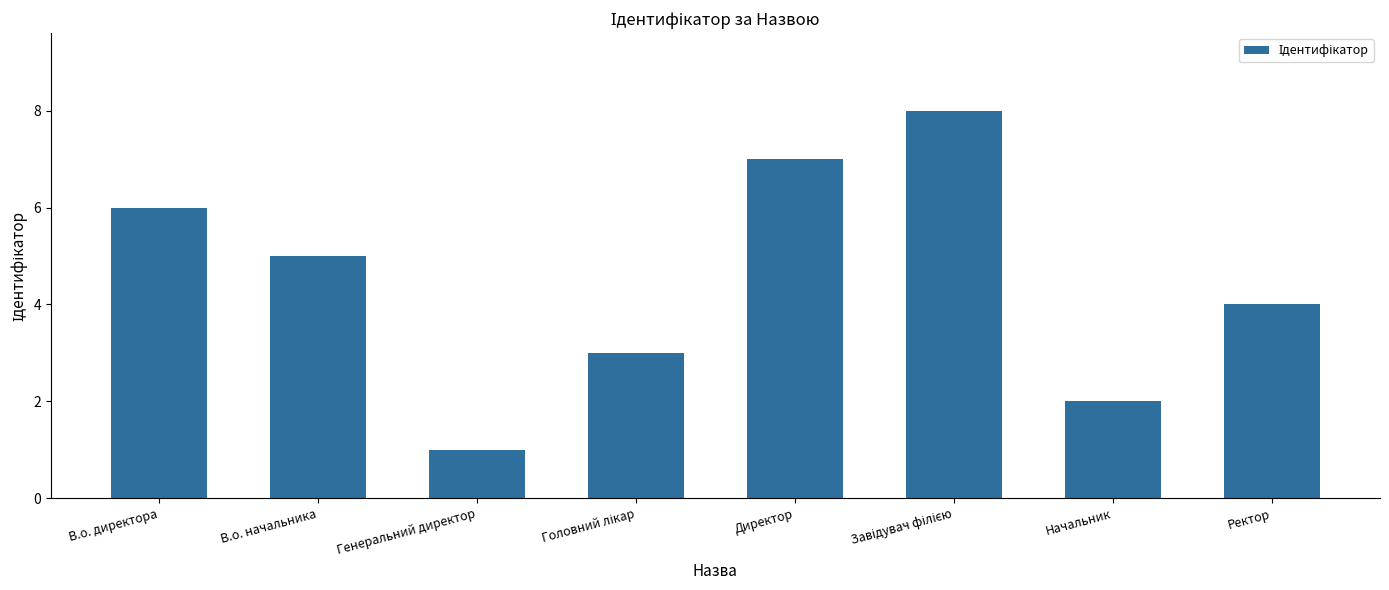

What is the maximum value shown in the chart?

8